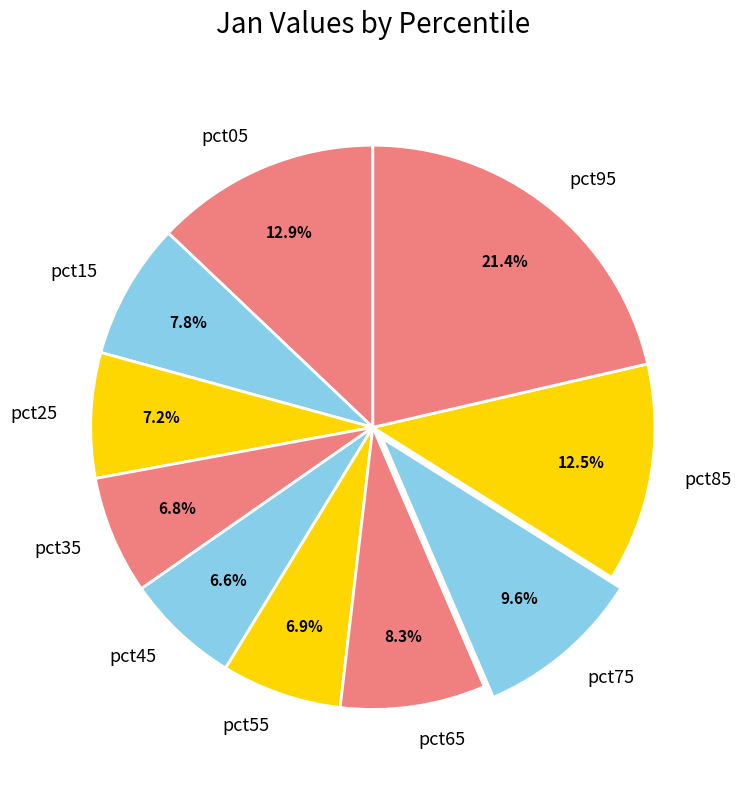

What percentage is the pct95 slice, to the nearest percent?

21%